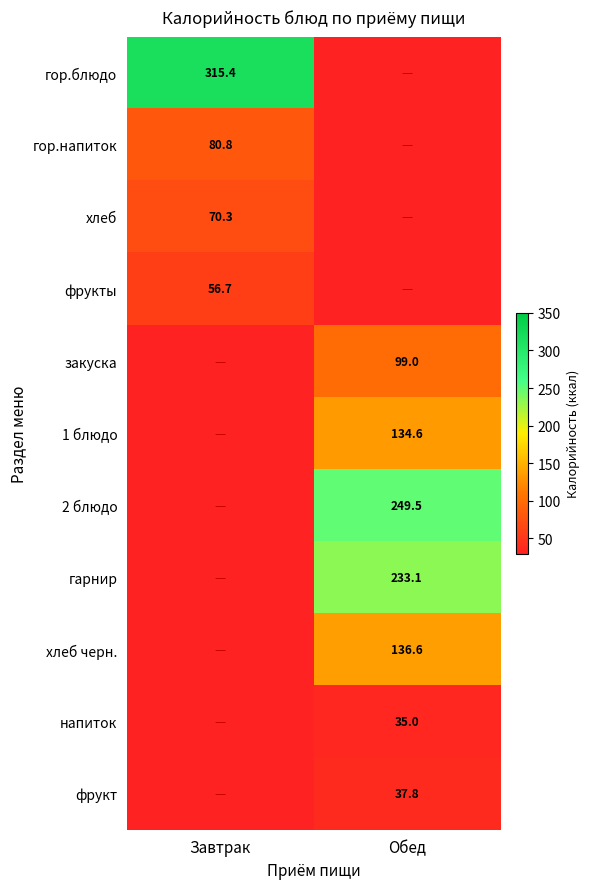

At Обед, list the series in order from smallest to largest.

гор.блюдо, гор.напиток, хлеб, фрукты, напиток, фрукт, закуска, 1 блюдо, хлеб черн., гарнир, 2 блюдо